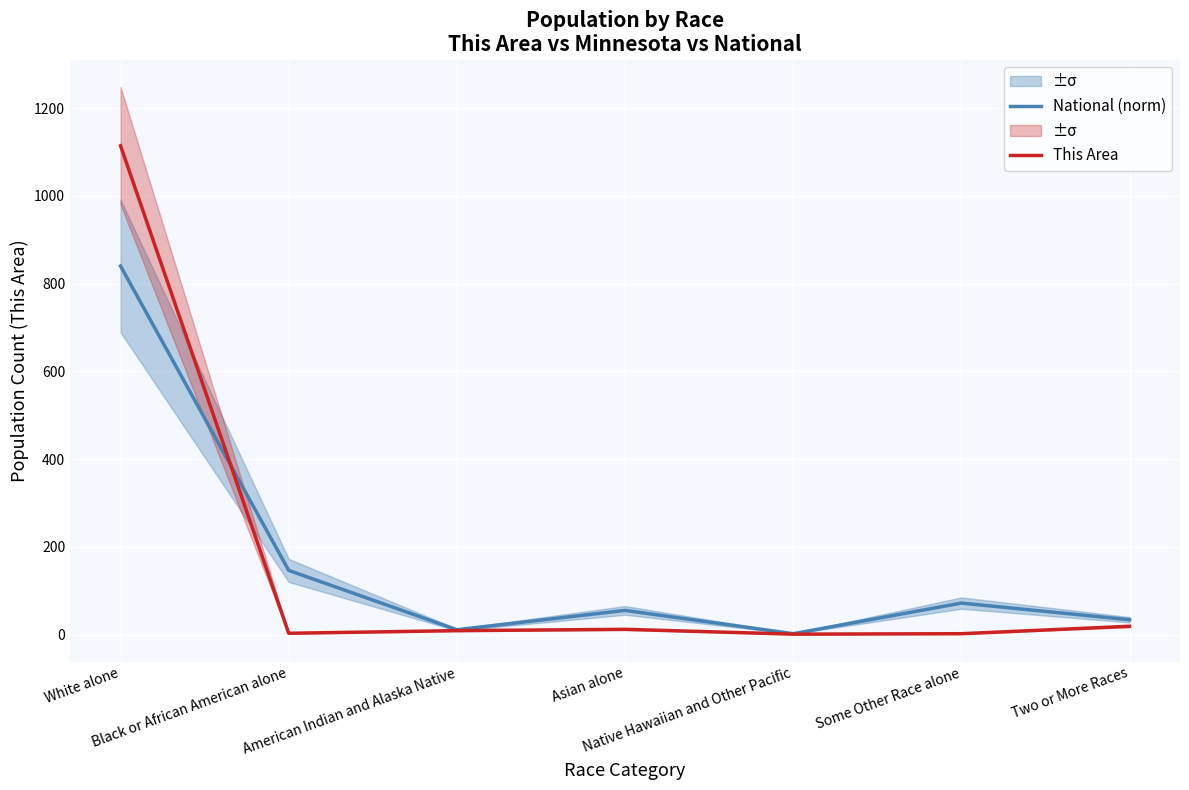

What is the sum of the This Area values at American Indian and Alaska Native and Two or More Races?

28.0